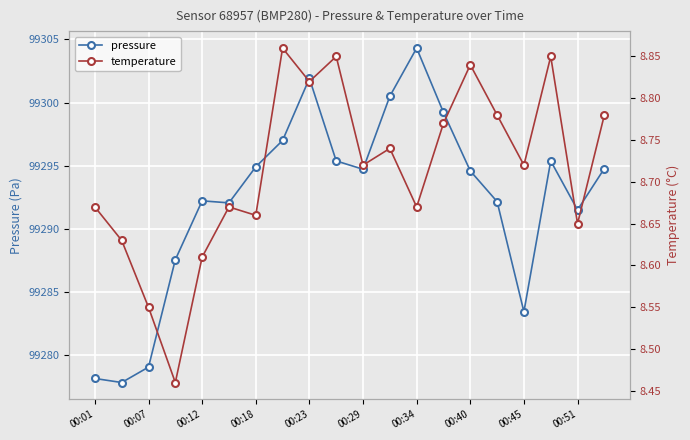

What is the difference between the highest and lowest values at 19?

99286.0